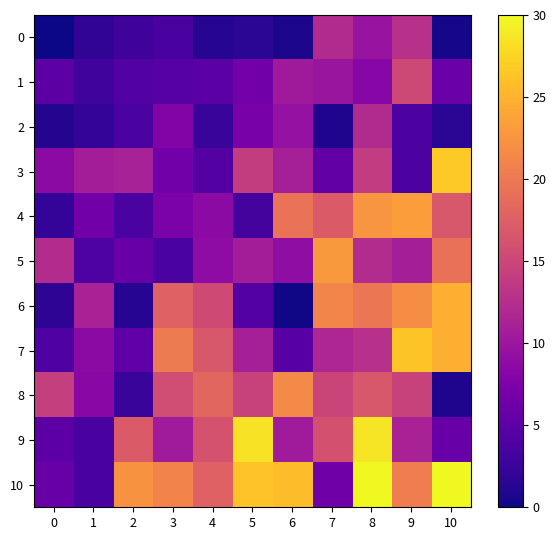

List the series in order of their peak value, lowest first.

2, 0, 1, 8, 5, 4, 6, 7, 3, 9, 10